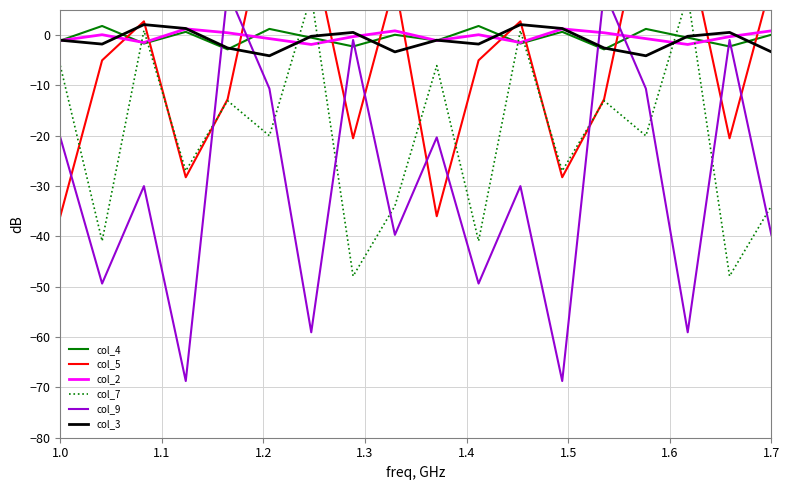

What is the difference between the maximum and minimum values in the col_7 series?

55.8